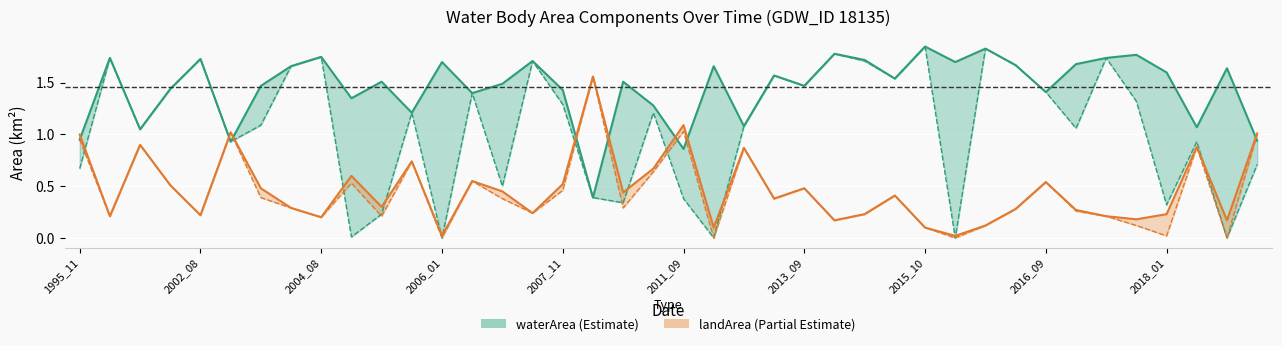

True or false: waterArea and landArea cross at least once.

True